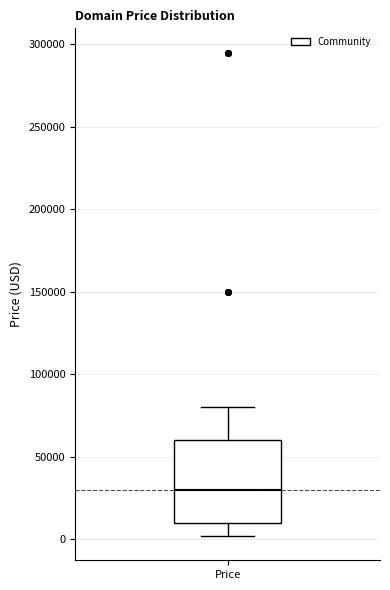

Transcribe this box plot: give where the median line is, the range the box spans, and where the two whiskers end, as read against the y-axis. The values are not printed on the chart, so give them approximately, as read against the axis.

median 30000, box 10000 to 60000, whiskers 0 to 80000